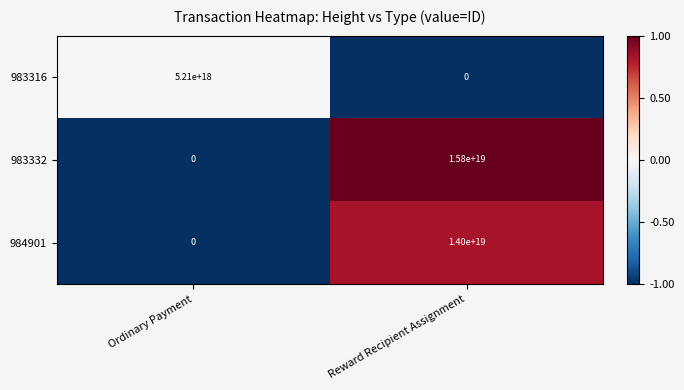

Which label corresponds to the largest value in the chart?

Reward Recipient Assignment